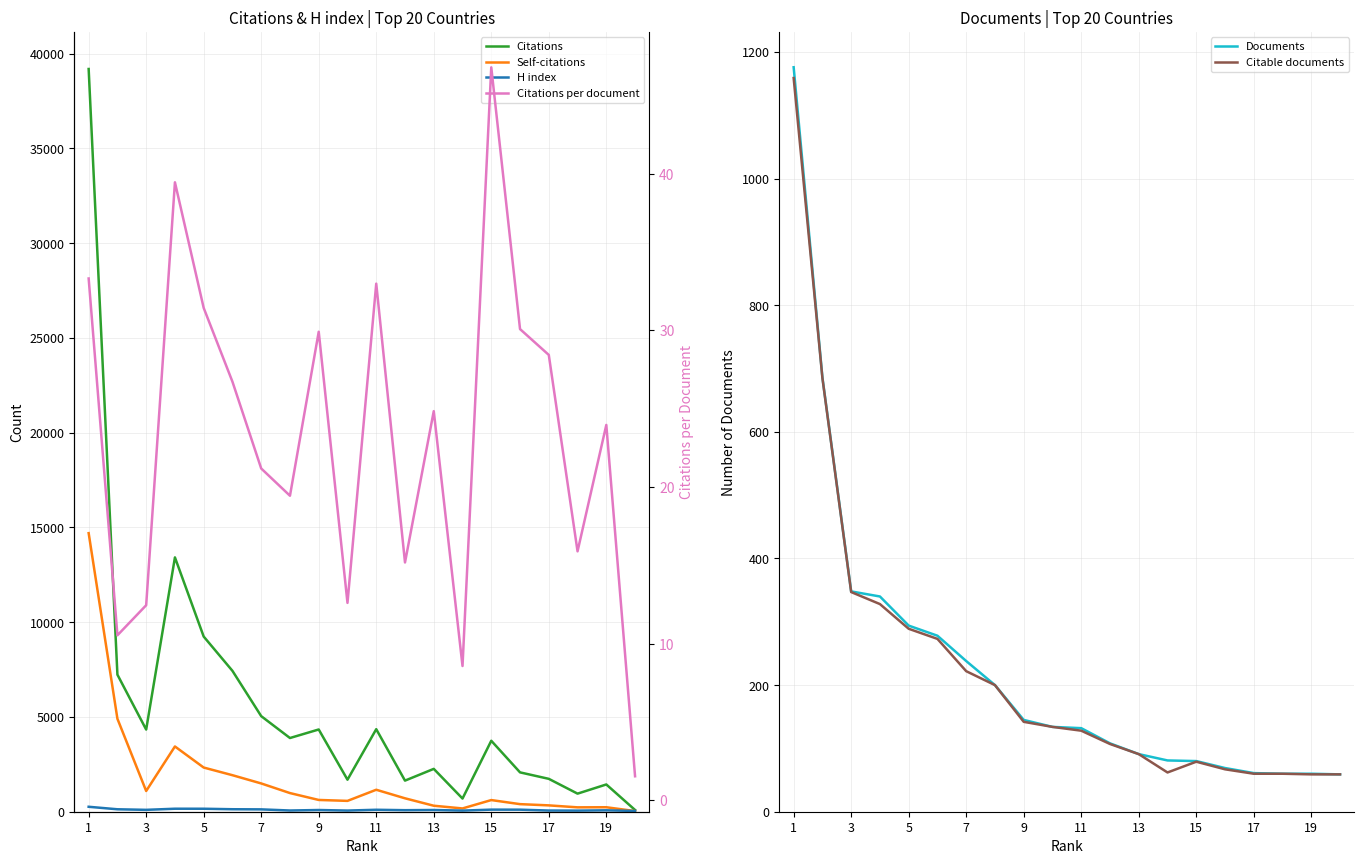

What is the highest value of the Citable documents series?

1159